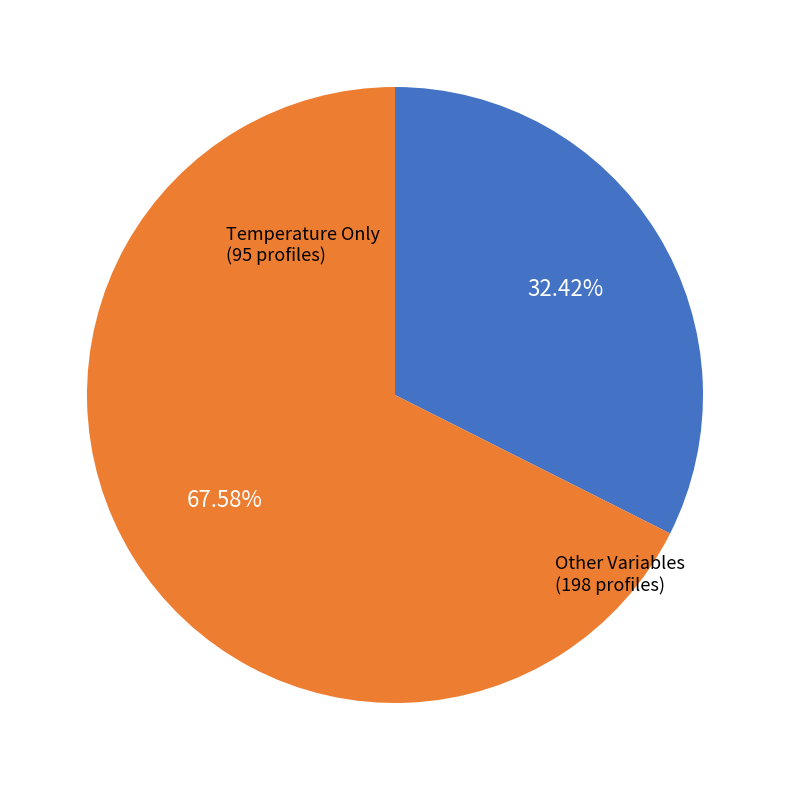

Does any single category account for the majority?

Yes